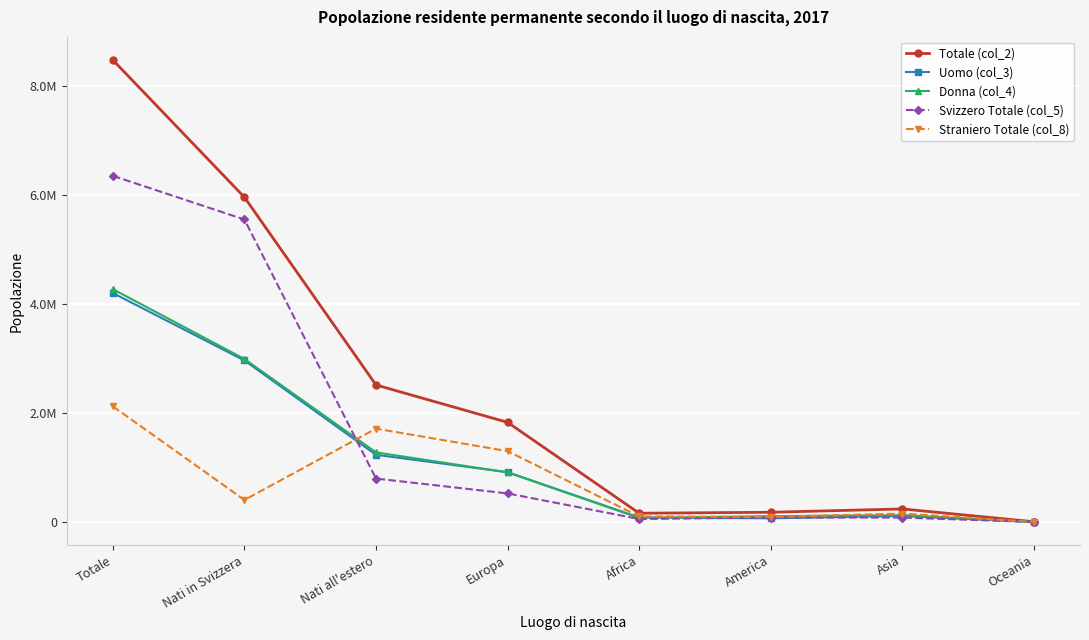

What is the difference between the highest and lowest values at Oceania?

4590